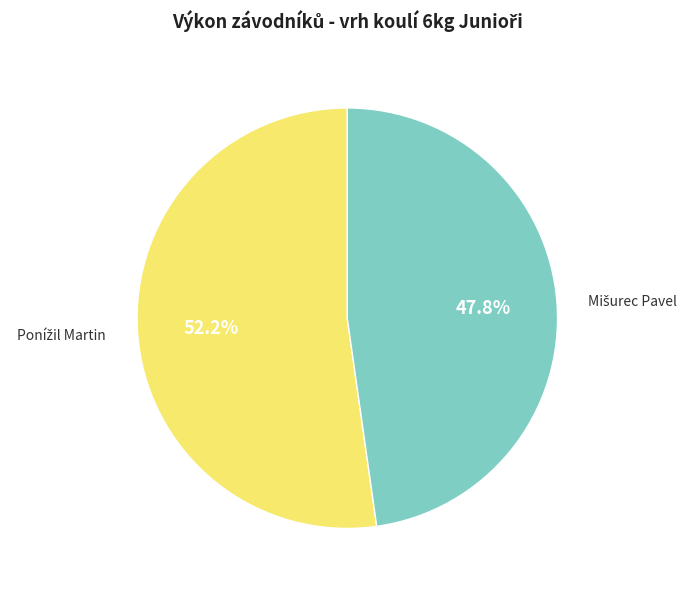

Is there any slice that represents more than half of the pie?

Yes